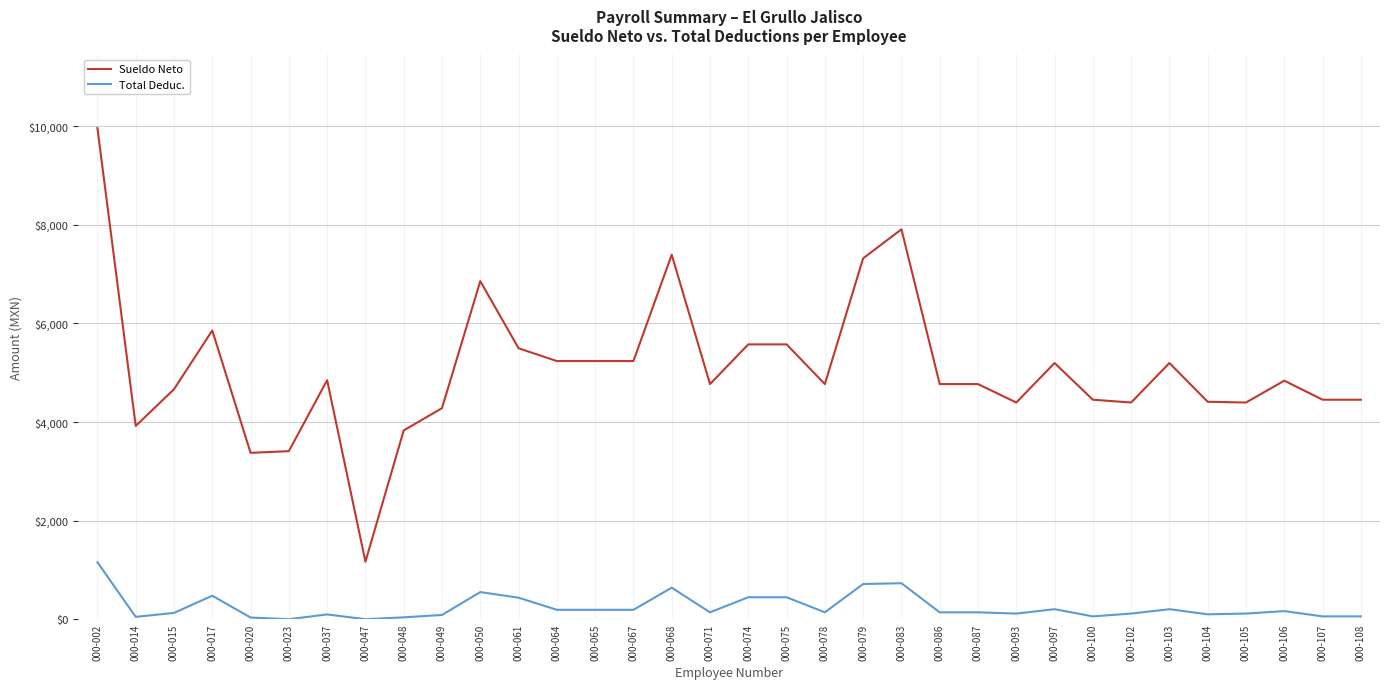

At 000-100, list the series in order from largest to smallest.

Sueldo Neto, Total Deduc.